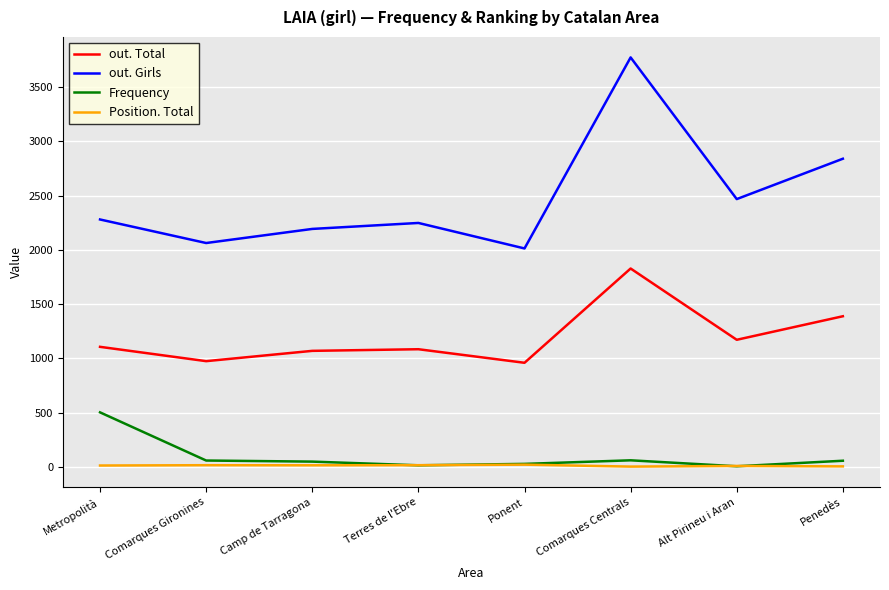

Is the value of out. Girls at Alt Pirineu i Aran greater than the value of Position. Total at Comarques Centrals?

Yes